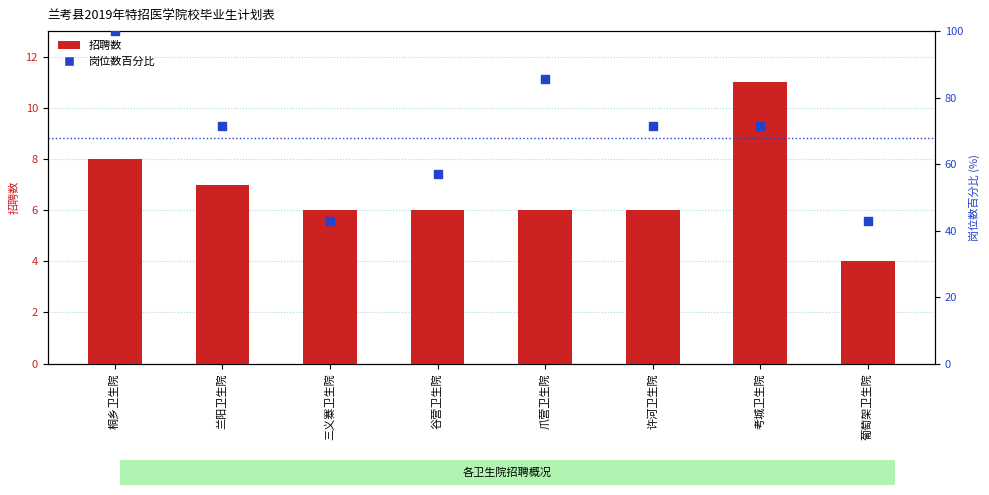

What is the total value across all series at 考城卫生院?

82.4